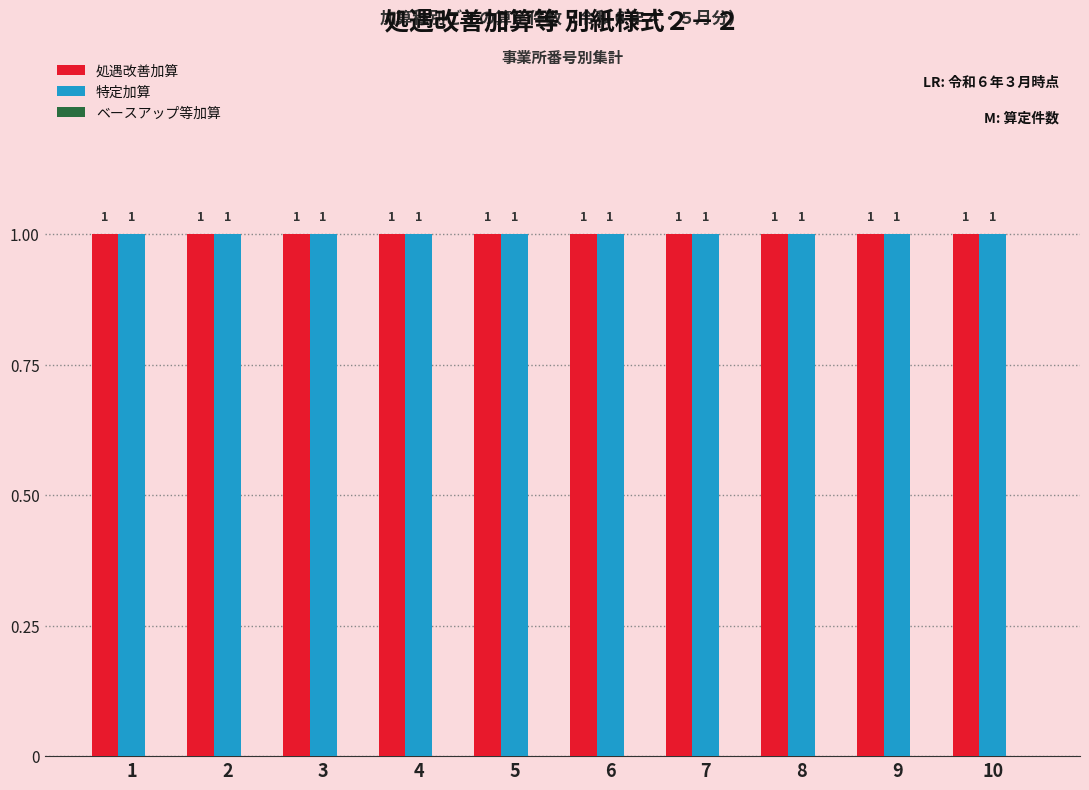

Does the chart contain stacked bars?

No